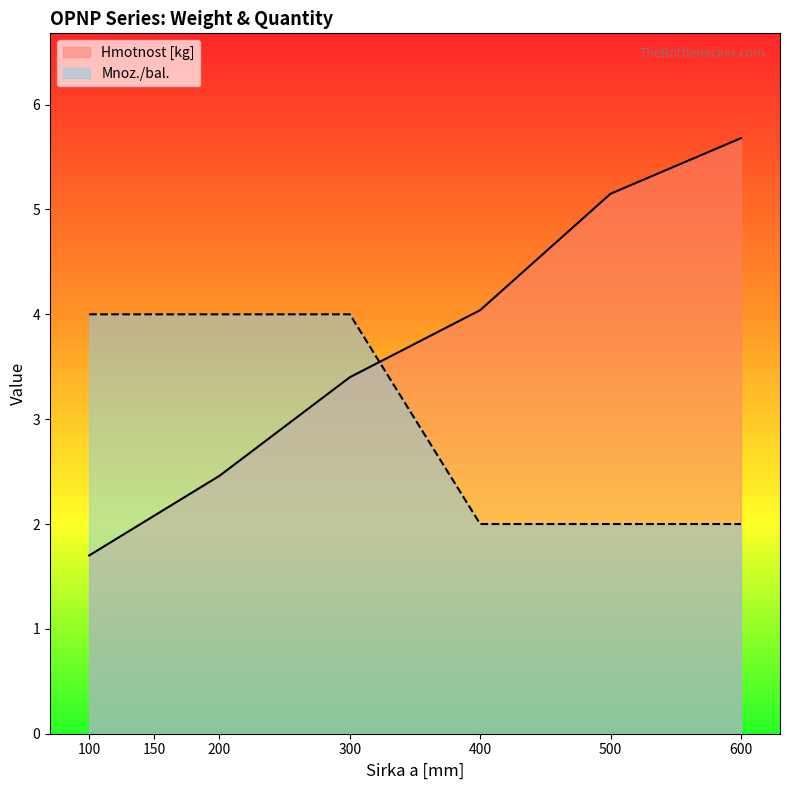

What are all the series names shown in the legend?

Hmotnost [kg], Mnoz./bal.